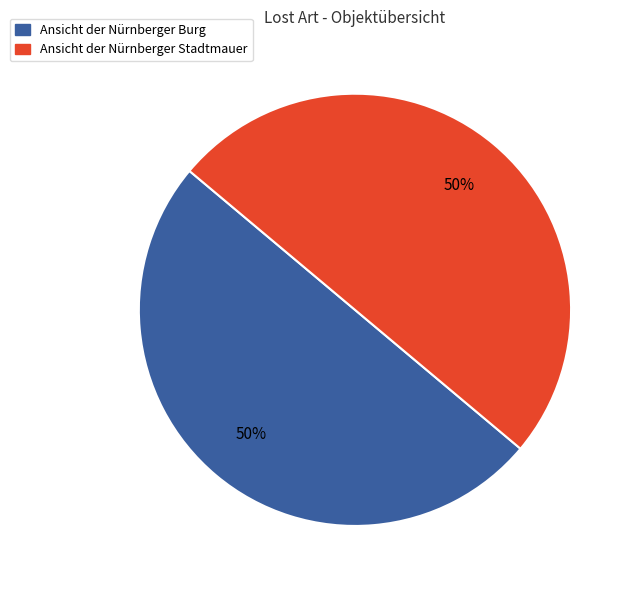

How many slices are in this pie chart?

2